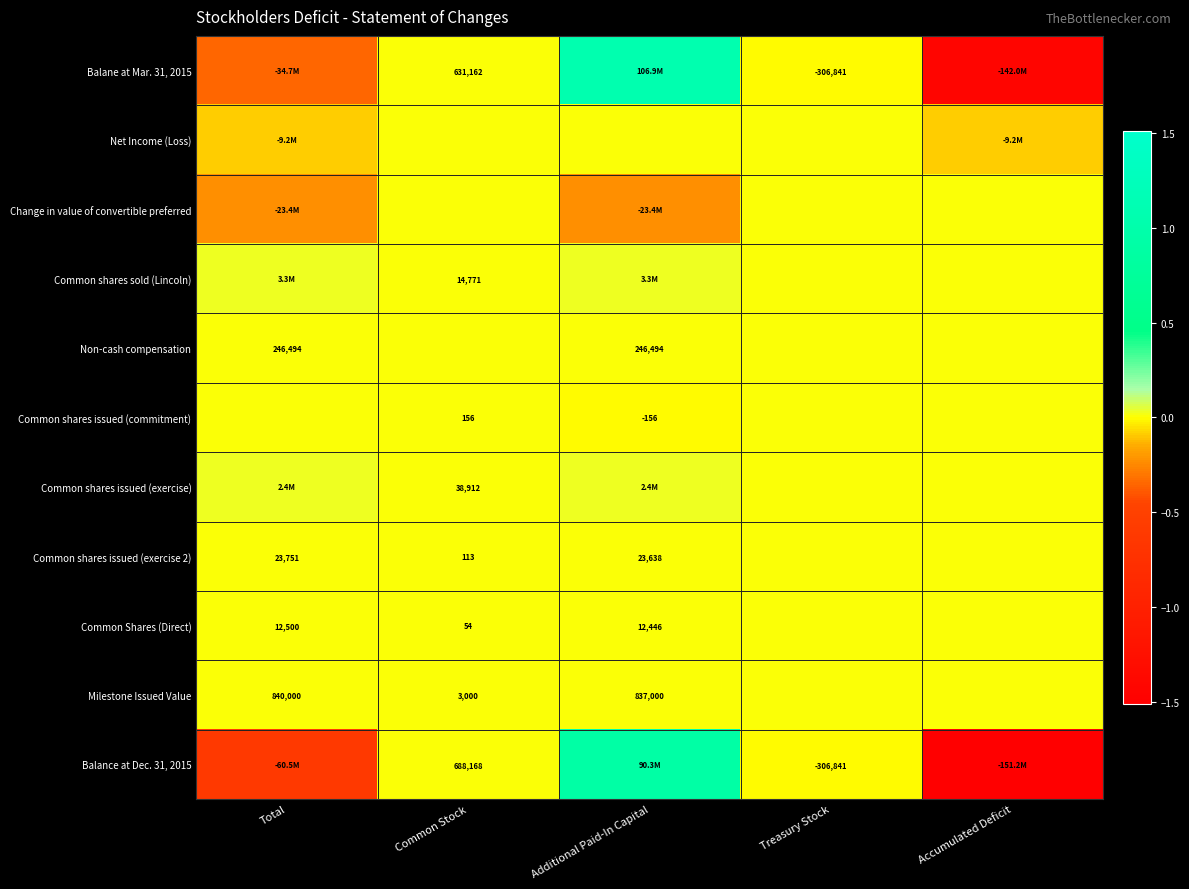

What is the difference between the Common shares issued (exercise 2) values at Total and Common Stock?

23638